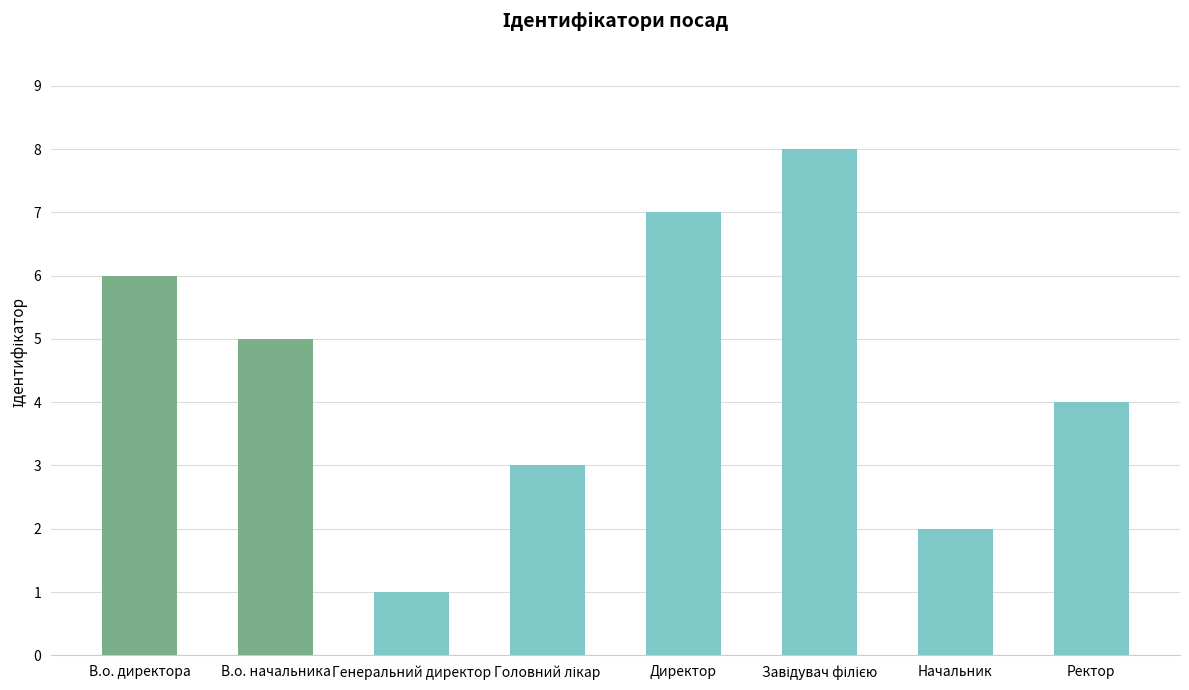

What is the value of the 5th bar from the left?

7